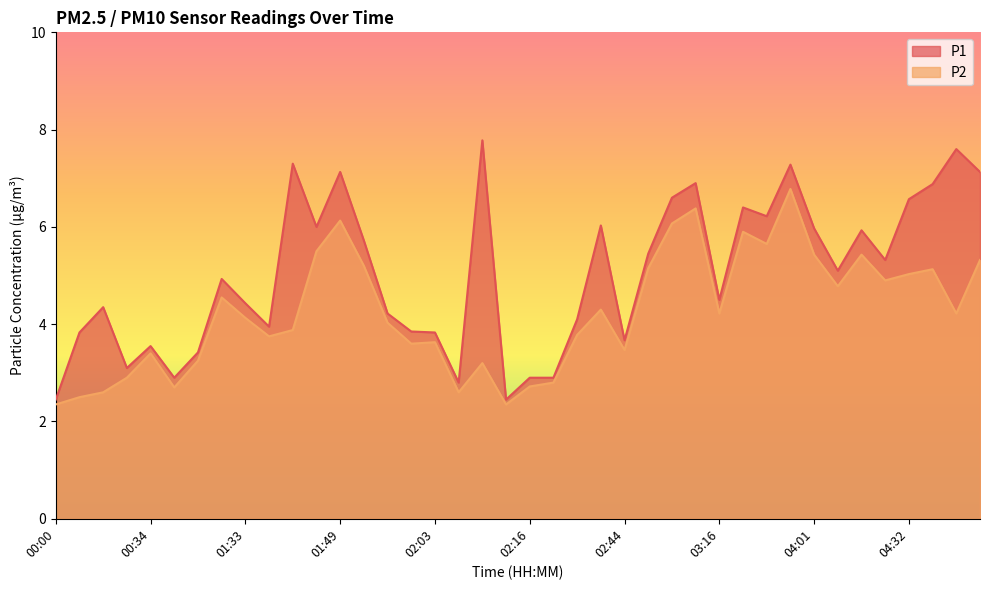

What is the minimum value shown in the chart?

2.4